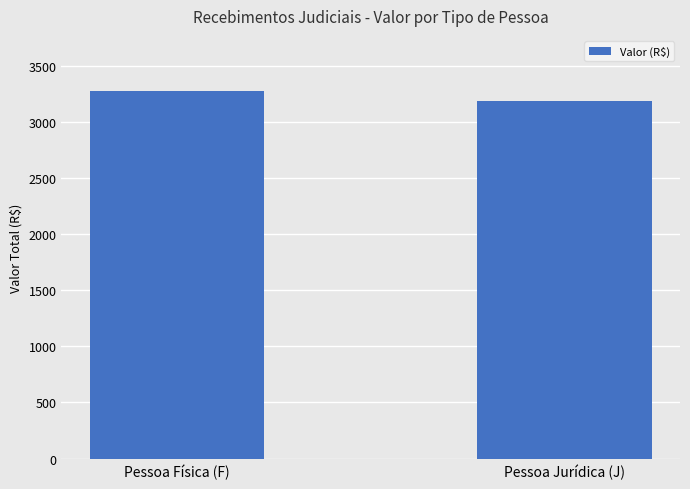

Count the number of data series in this chart.

1